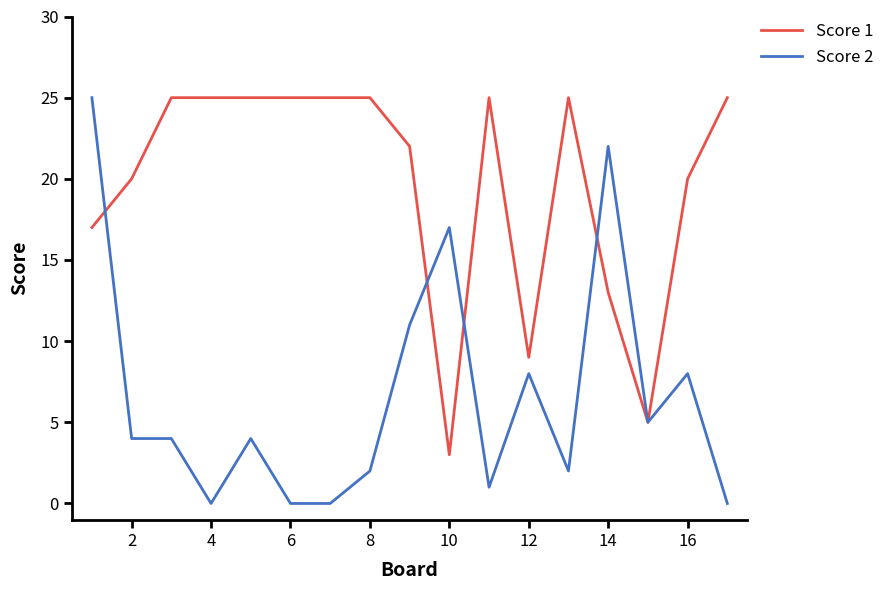

What are all the series names shown in the legend?

Score 1, Score 2